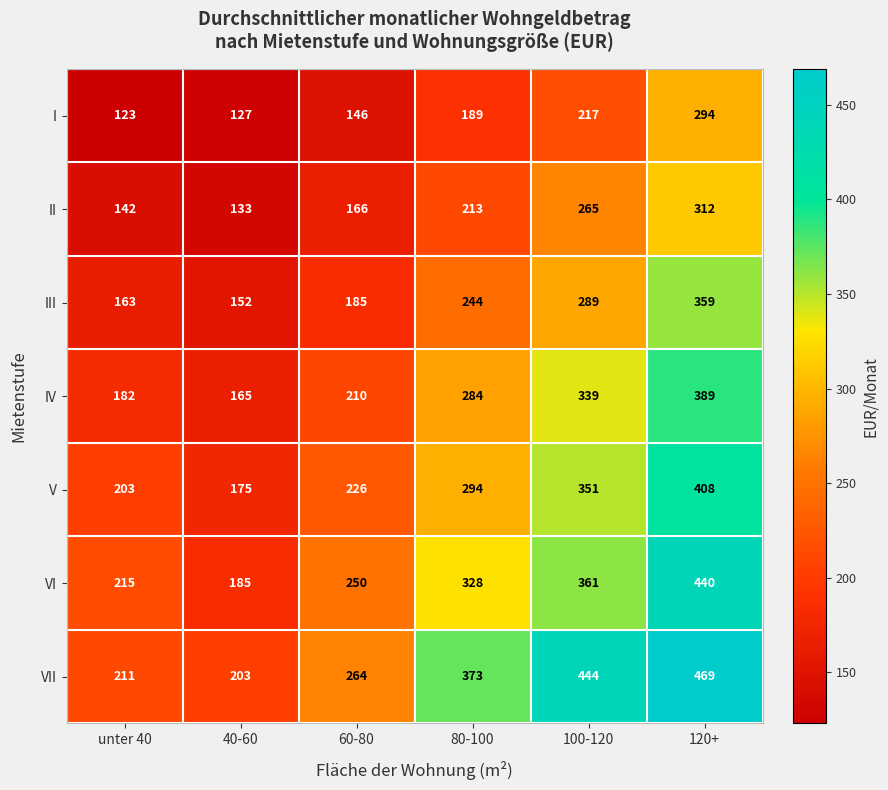

At how many categories does at least one series exceed 421?

2